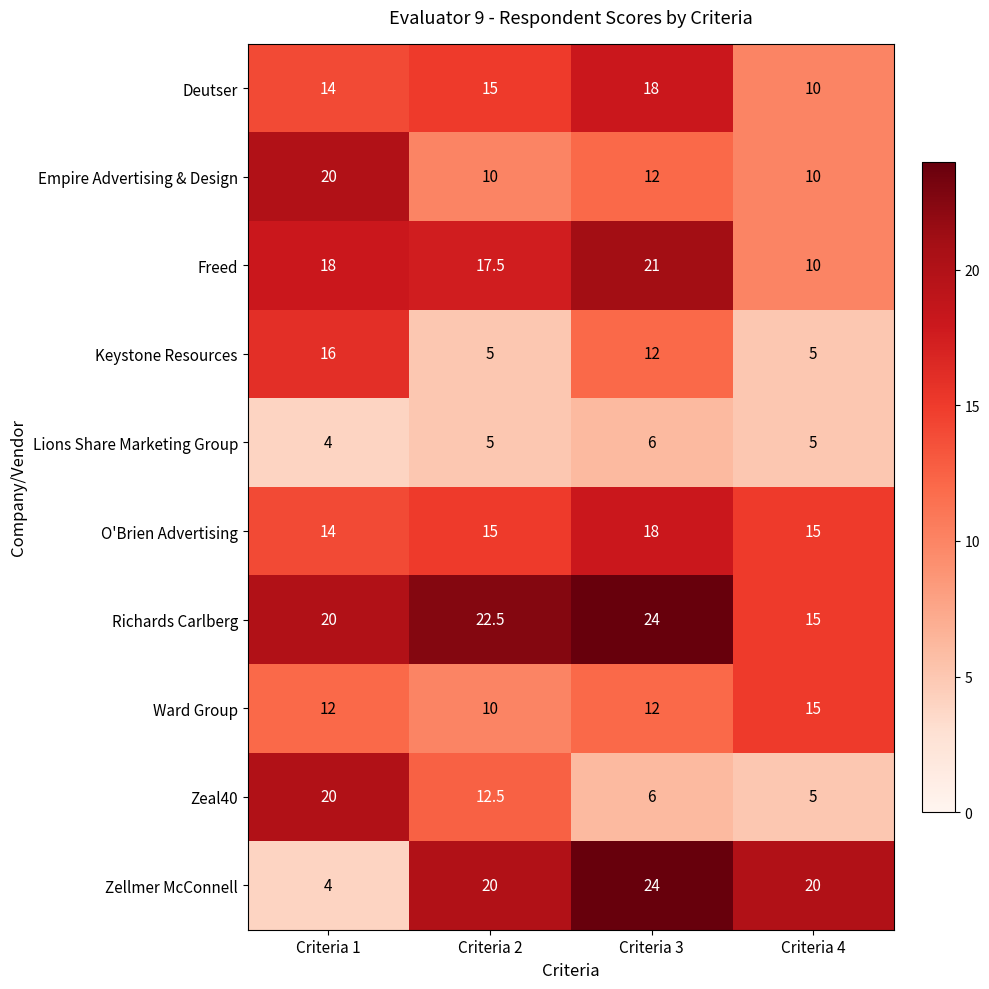

At which label does Lions Share Marketing Group reach its peak?

Criteria 3